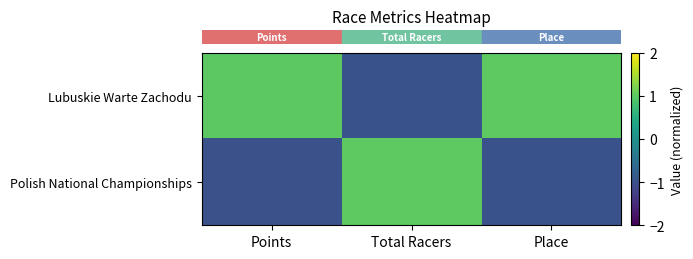

Which series has the largest total across all categories?

row_0